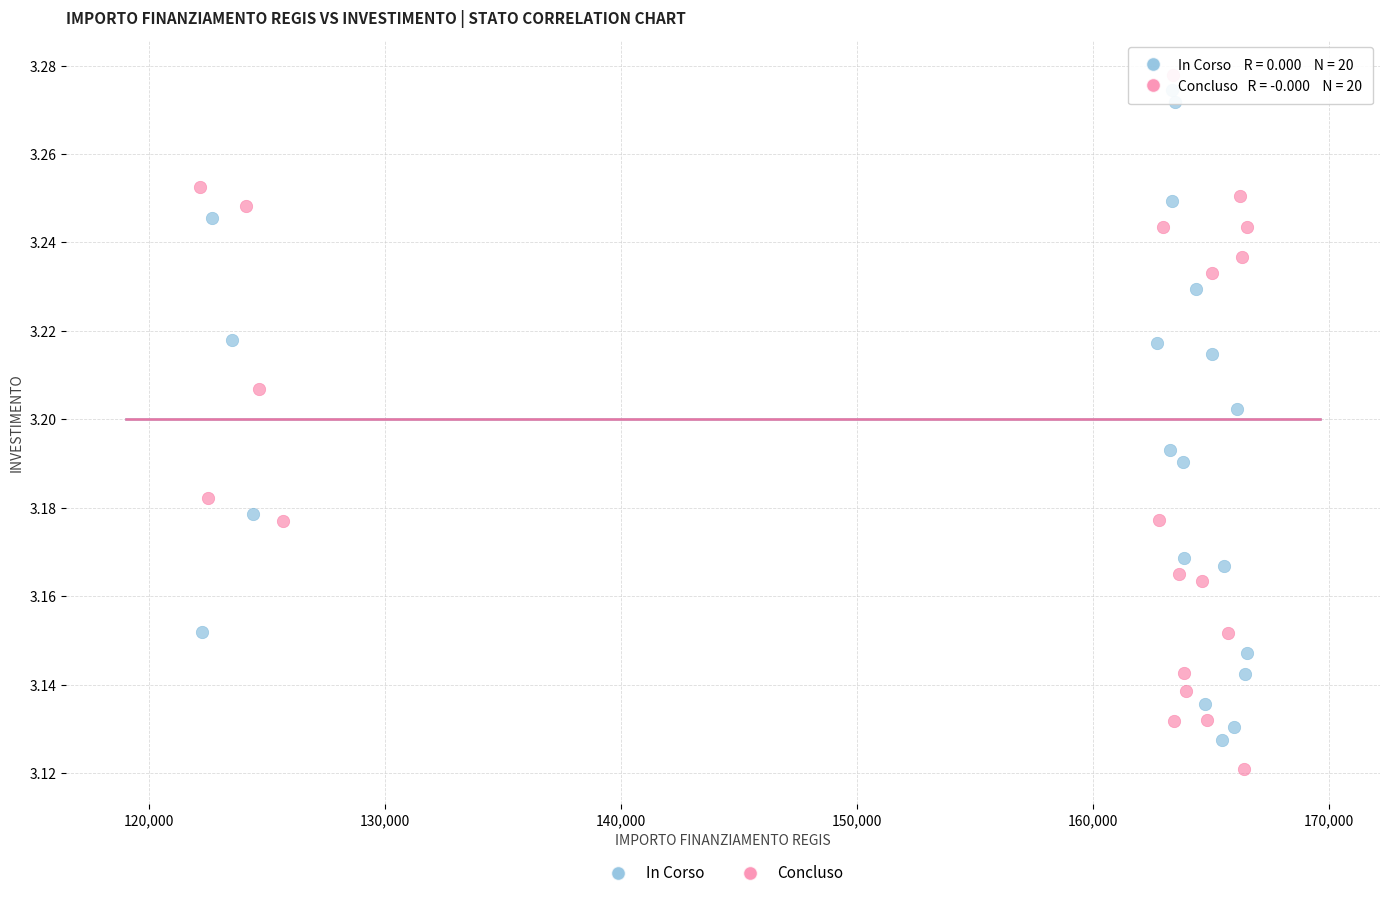

What are all the series names shown in the legend?

In Corso, Concluso